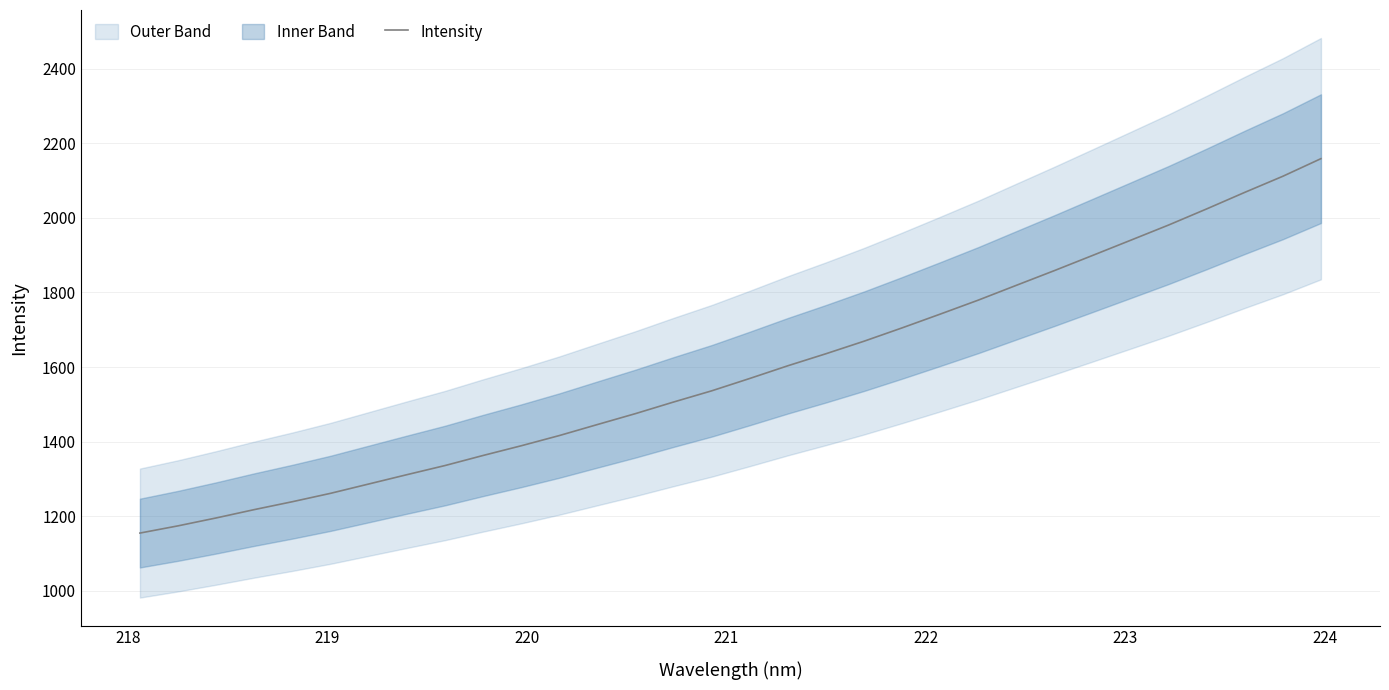

What is the difference between the second highest and minimum values?

957.7